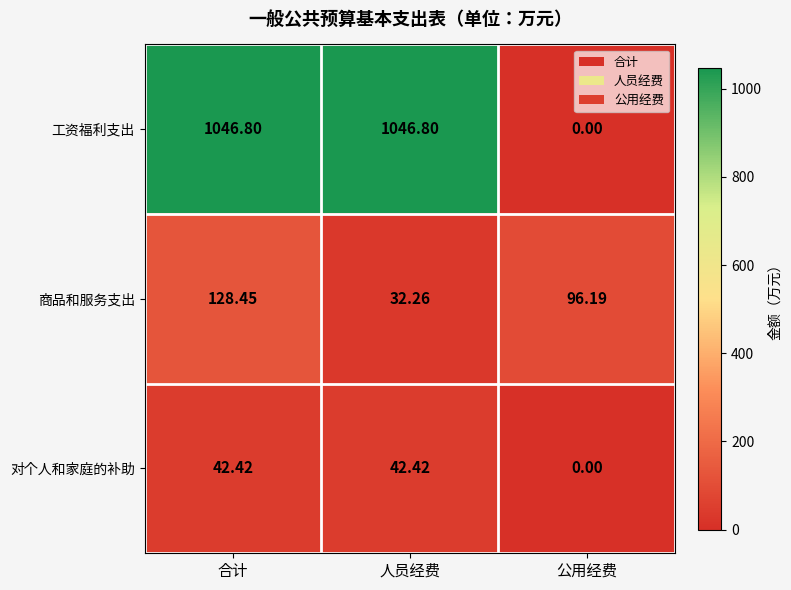

At which category is the sum across all series the highest?

合计